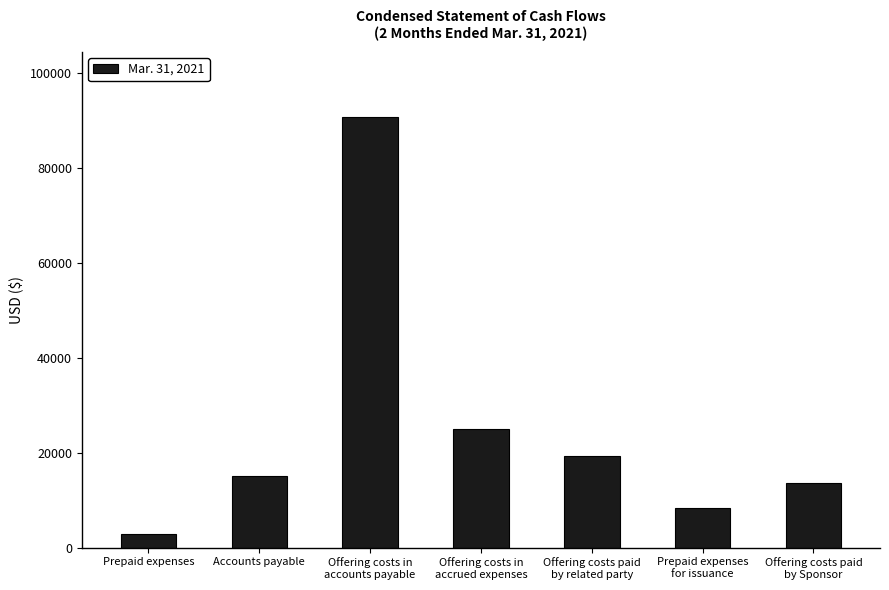

Where is the data nearest to the value 46876?

Offering costs in
accrued expenses